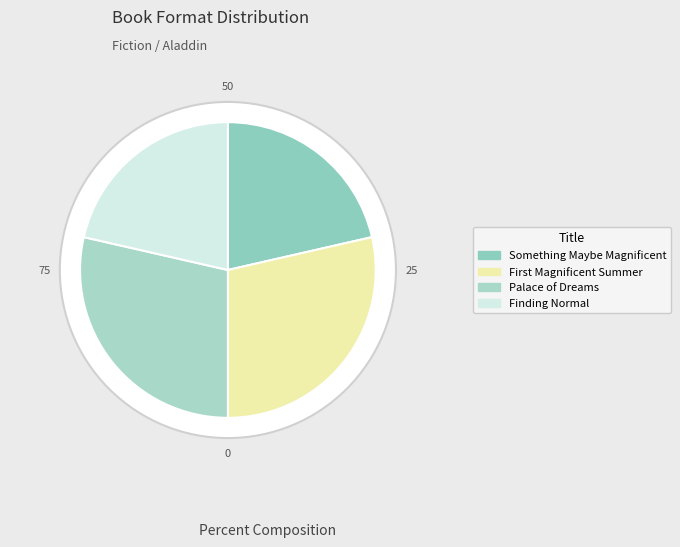

How many slices are in this pie chart?

4